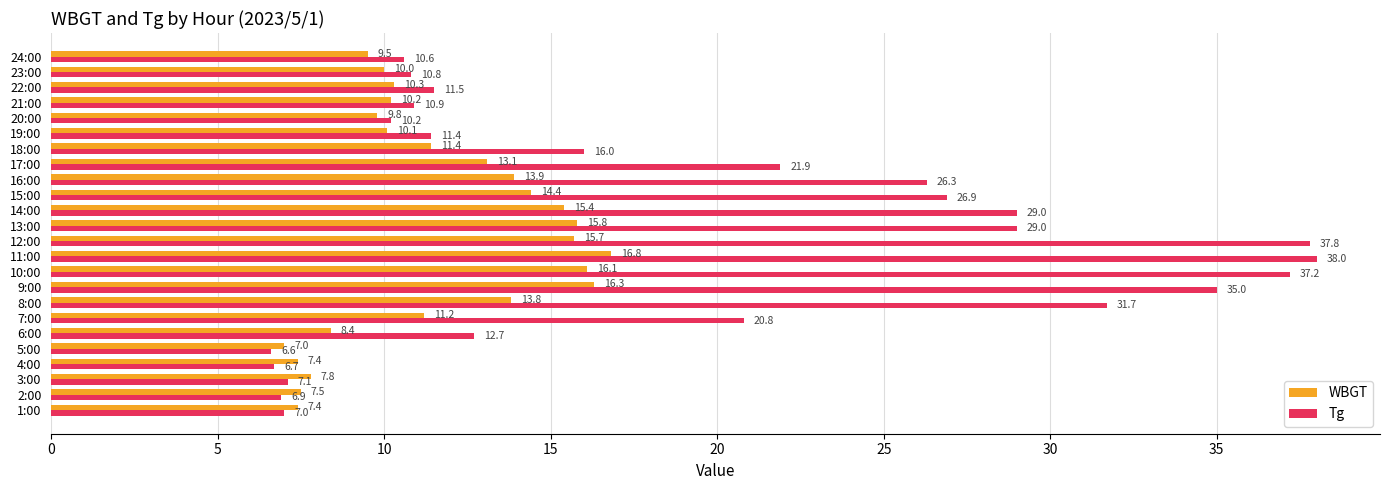

At how many categories does at least one series exceed 18?

11